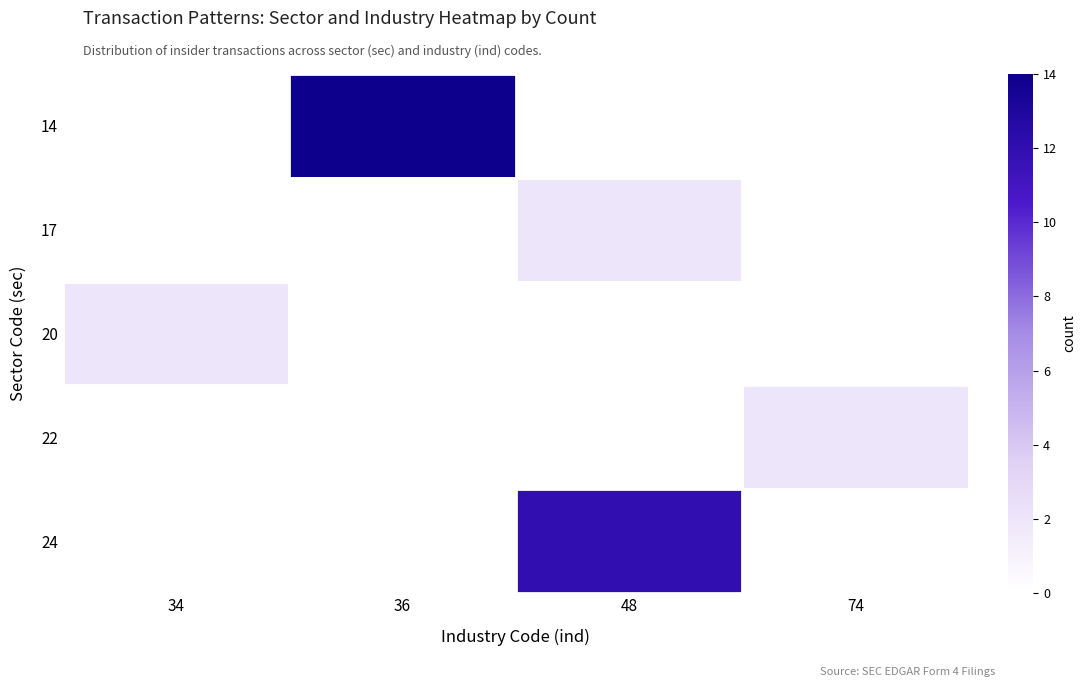

List the series in order of their peak value, lowest first.

17, 20, 22, 24, 14